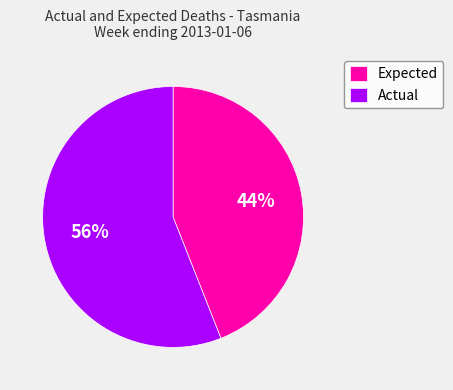

The Expected slice represents 44% of the pie. True or false?

True